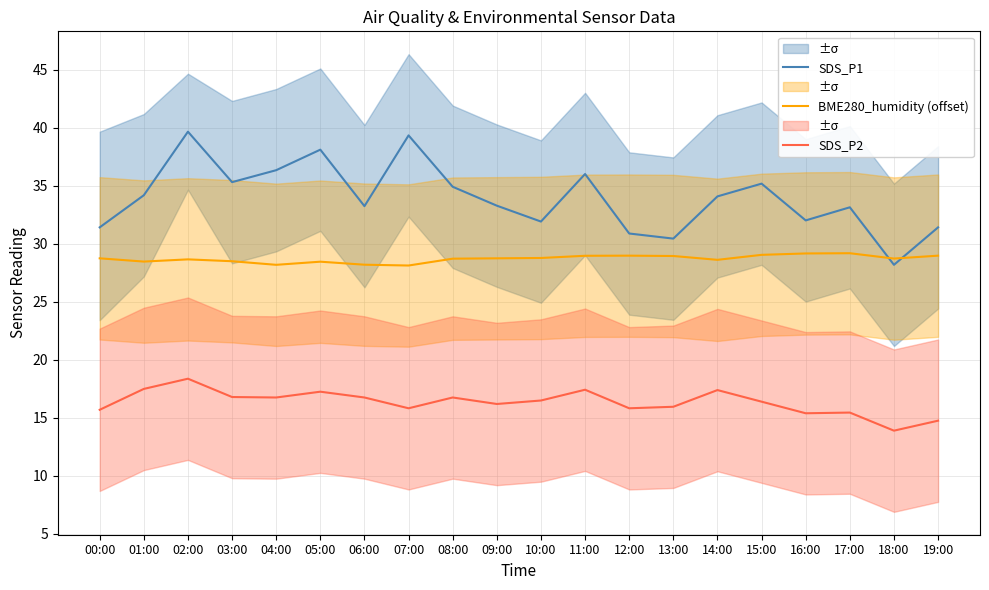

Does the chart have visible grid lines?

Yes